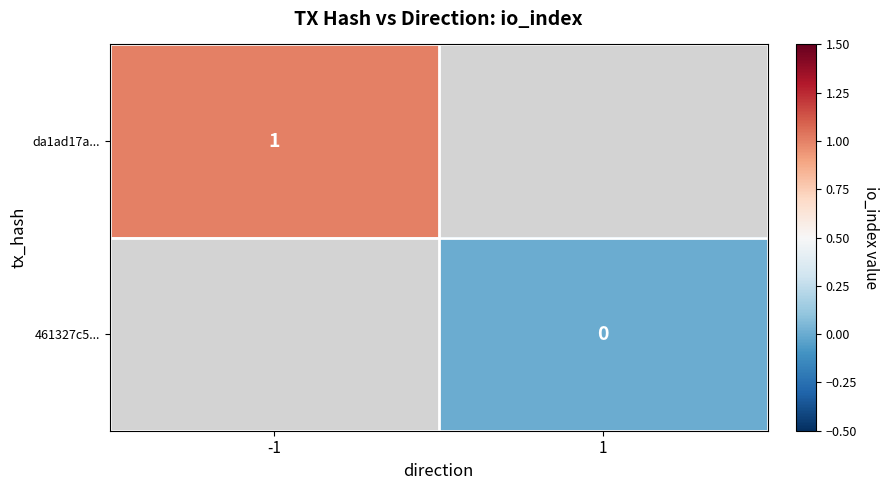

Is it true that da1ad17a... equals 1 at -1?

True